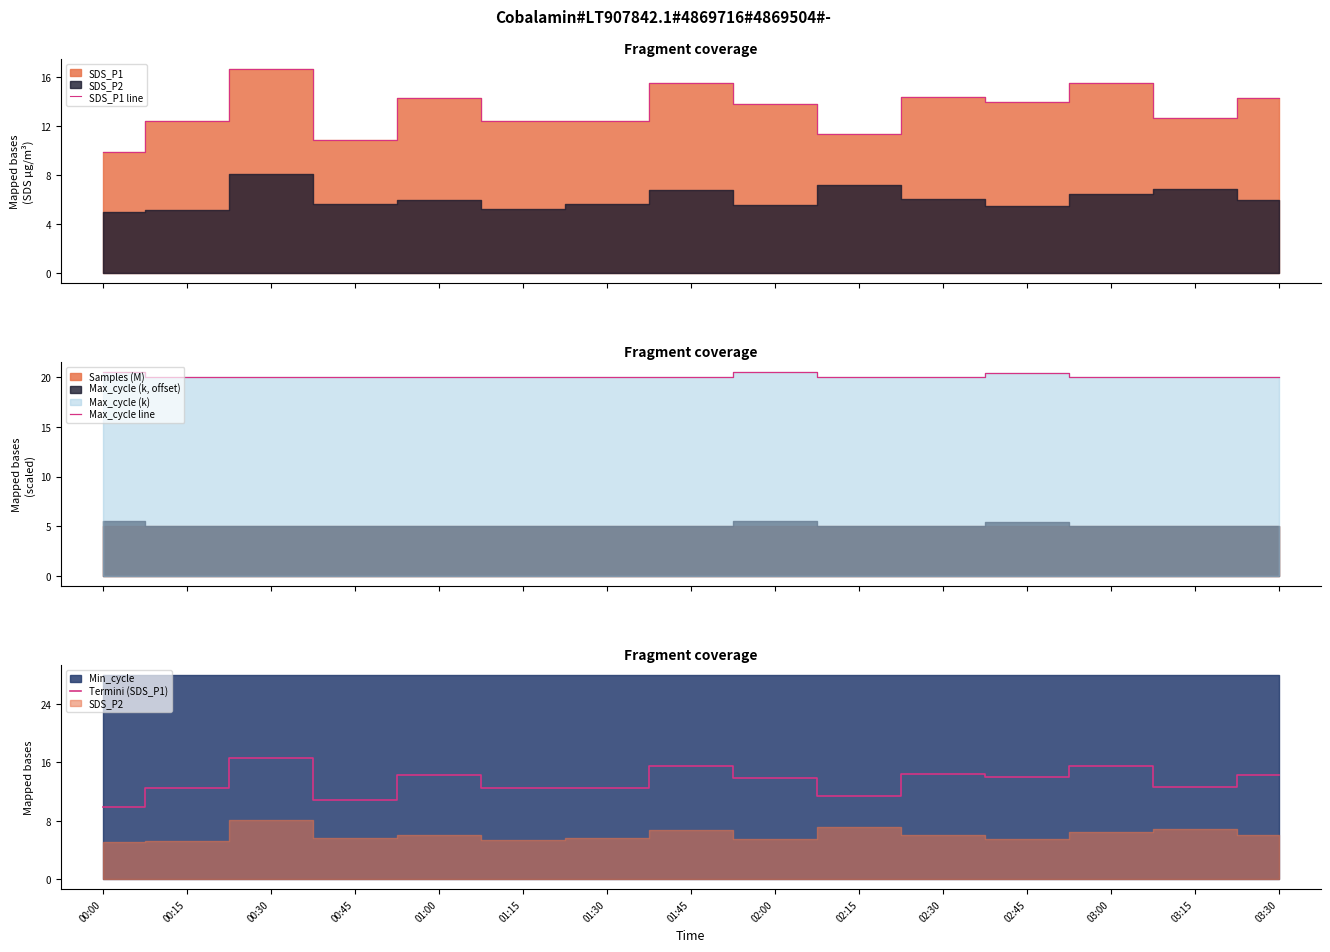

Where is the first local maximum for Termini (SDS_P1)?

00:30